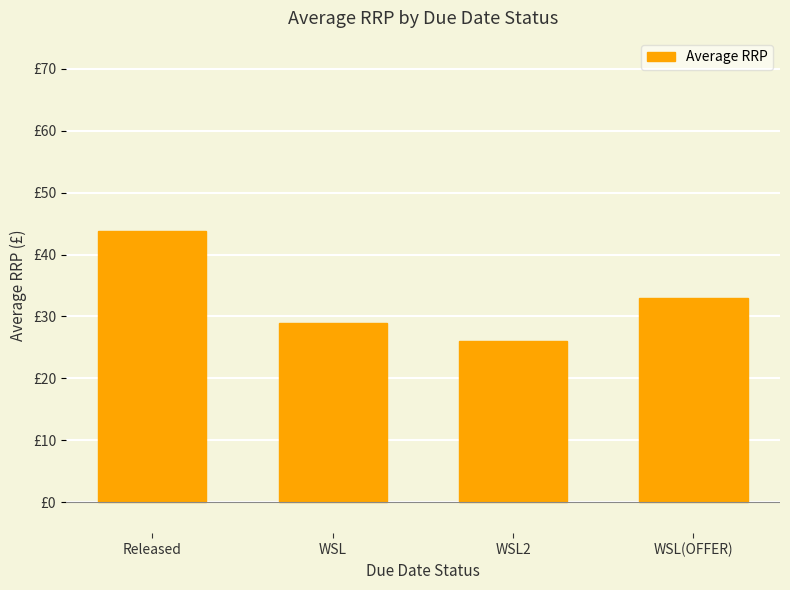

List the labels in order of value, largest first.

Released, WSL(OFFER), WSL, WSL2